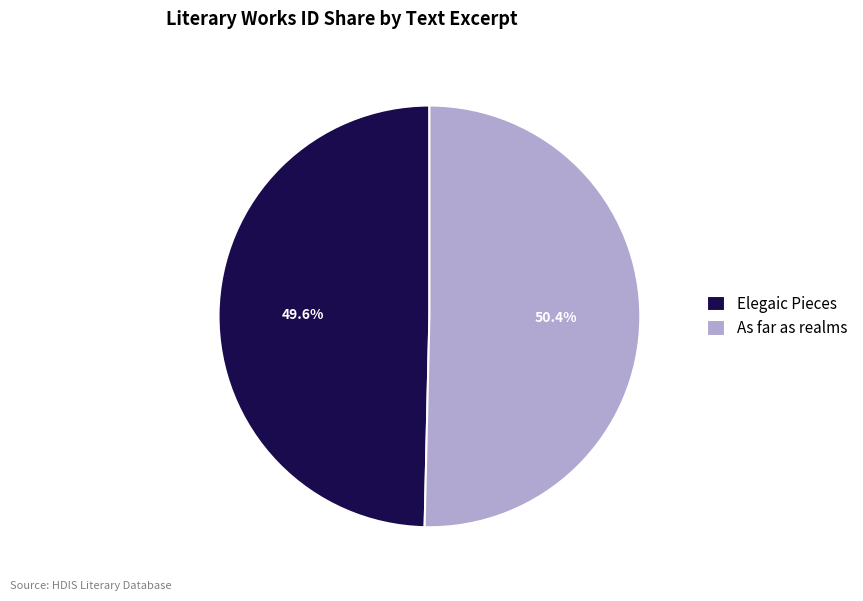

What is the smallest slice in the pie chart?

Elegaic Pieces